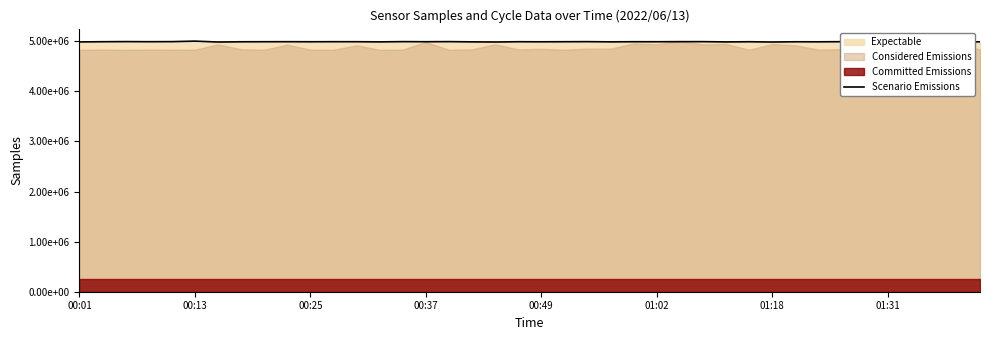

What is the change in value from 11 to 31?

-1711